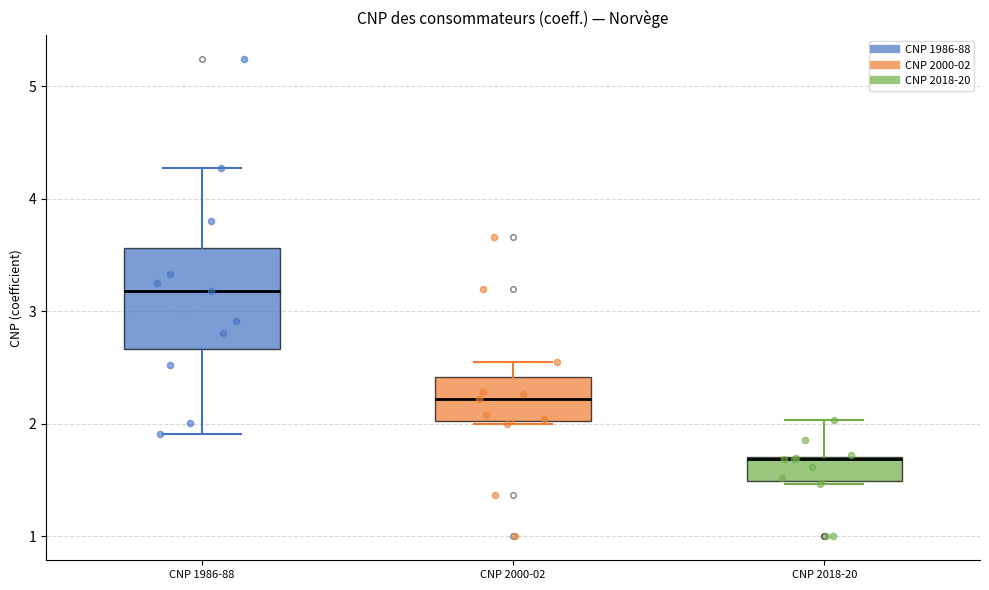

Which box has the lowest median line?

CNP 2018-20